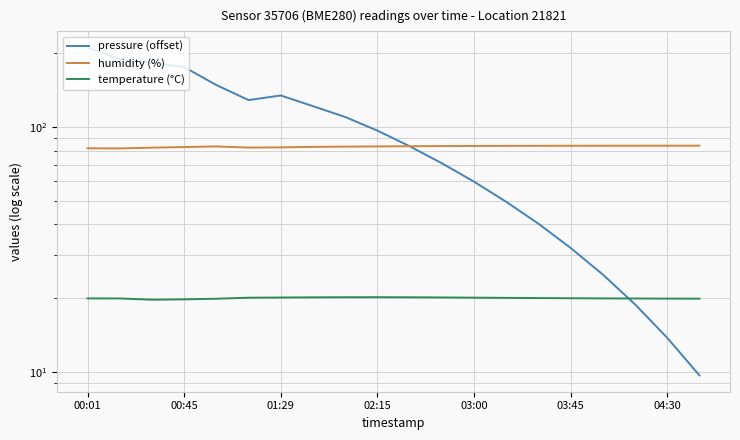

How many data points in pressure (offset) are above 96?

10